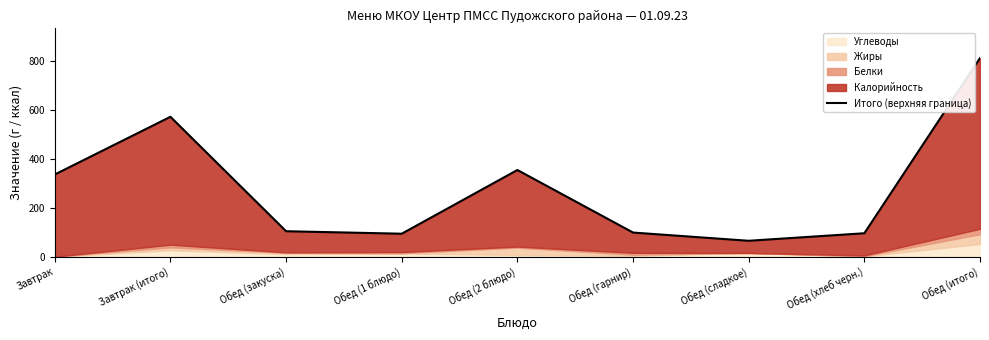

How many data points does each series have?

9